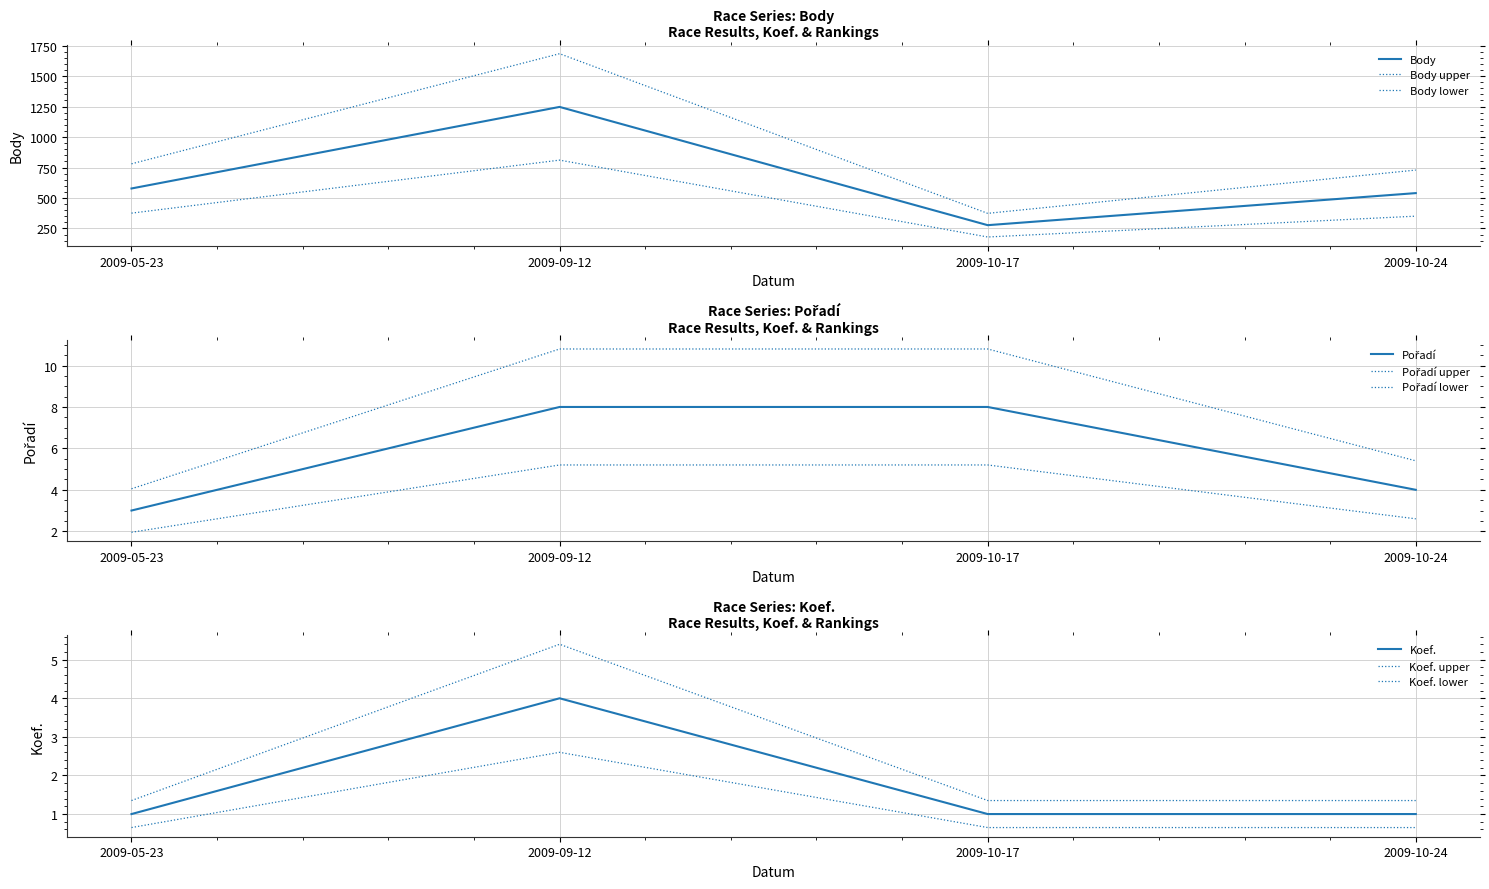

How many lines are shown in the chart?

3